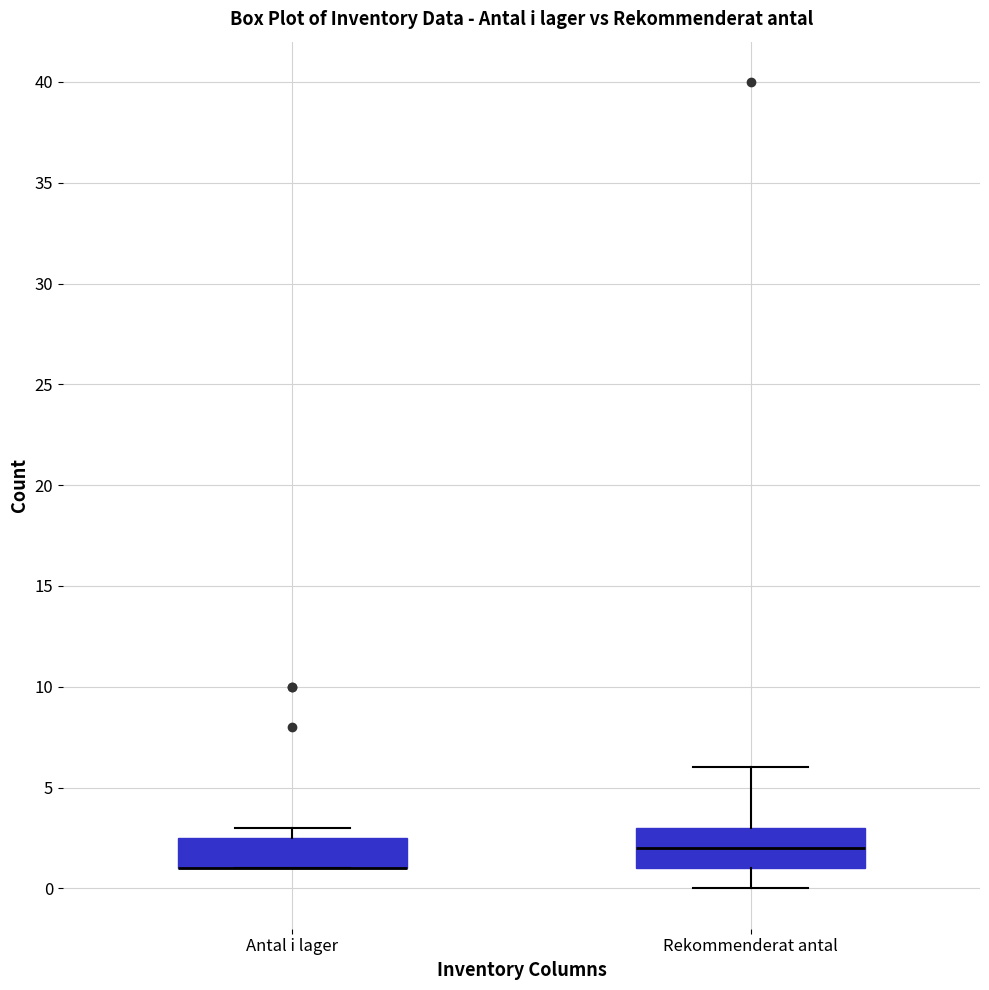

Comparing the boxes themselves (not the whiskers), which one is the tallest?

Rekommenderat antal